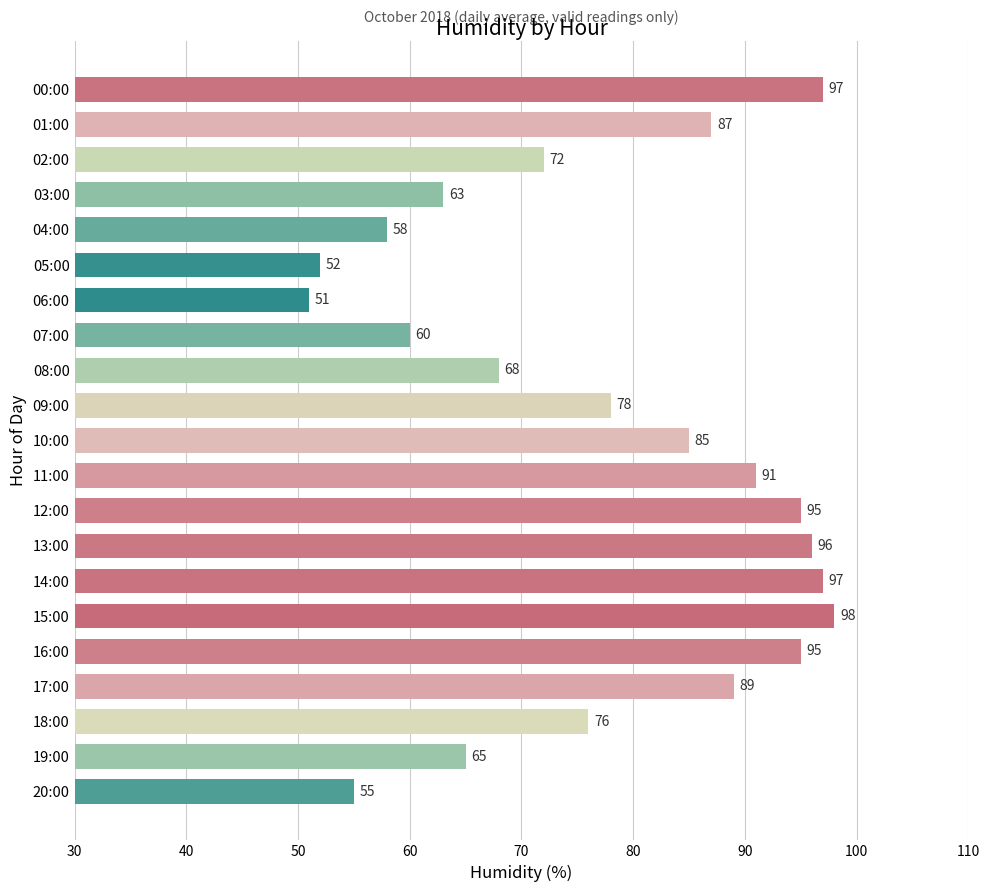

Count the number of data series in this chart.

1